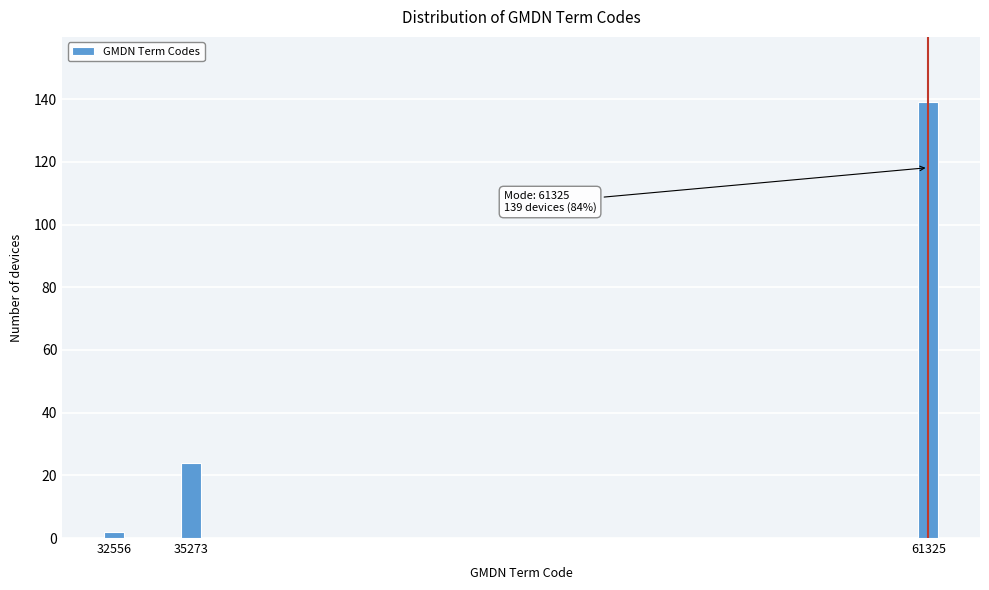

Reading left to right, list all the values displayed in this chart.

32556=2	35273=24	61325=139